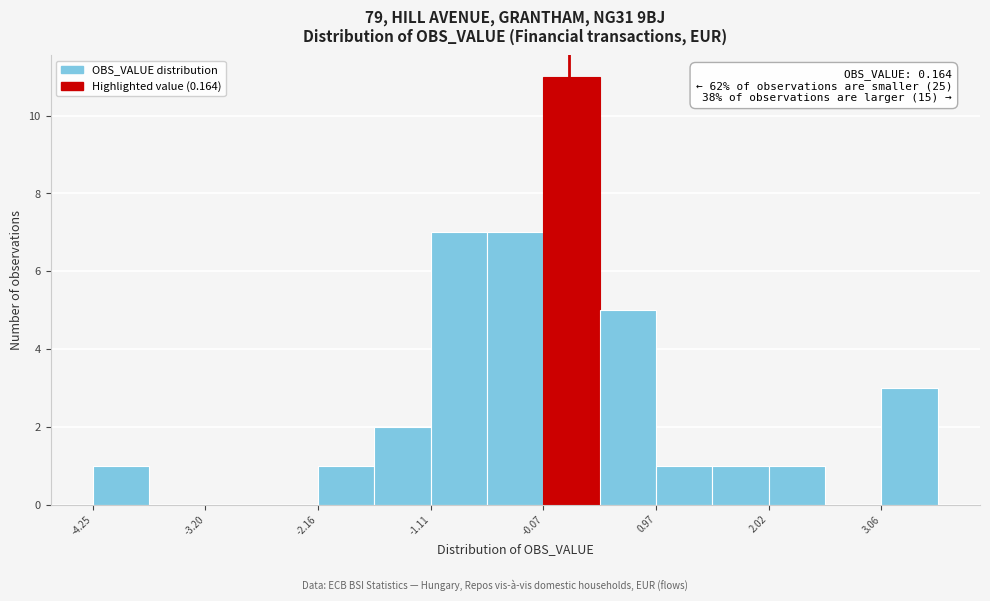

Read against the x-axis, roughly where is the centre of the tallest bar?

0.2